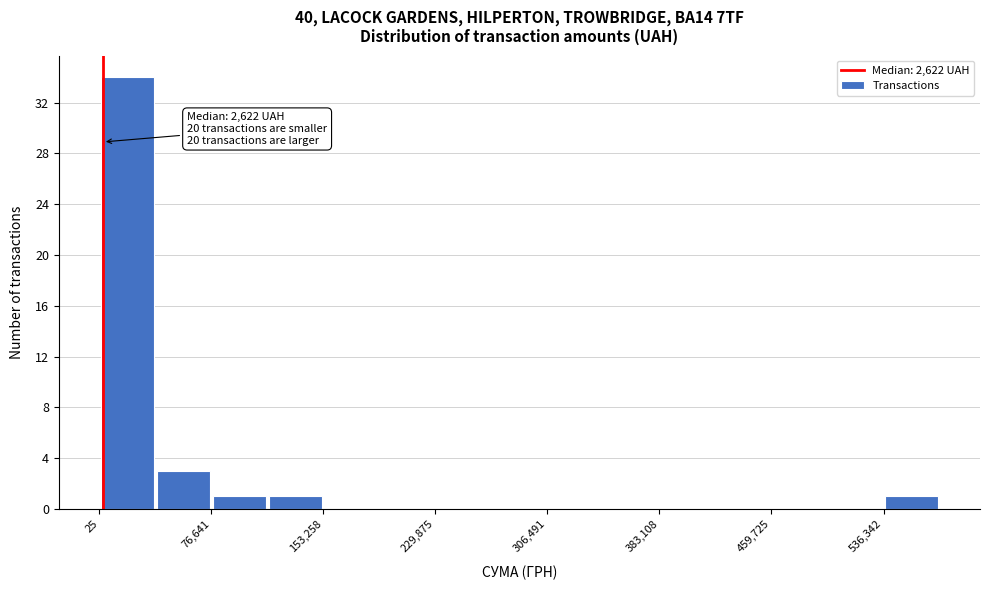

Read against the x-axis, roughly where is the centre of the tallest bar?

20000